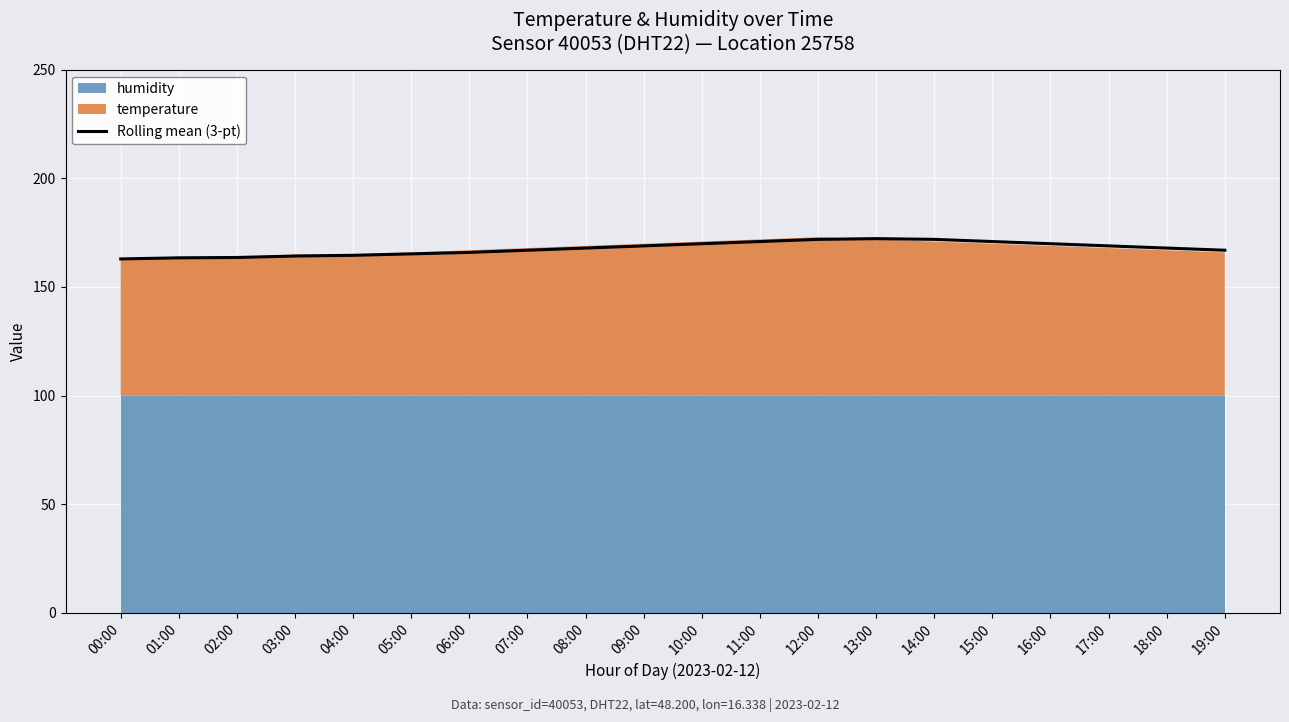

Reading right to left, transcribe all the data shown in this chart.

166.9	167.9	168.9	169.9	170.9	171.9	172.2	171.9	170.9	169.9	168.9	167.9	166.9	165.9	165.2	164.6	164.2	163.6	163.4	162.9